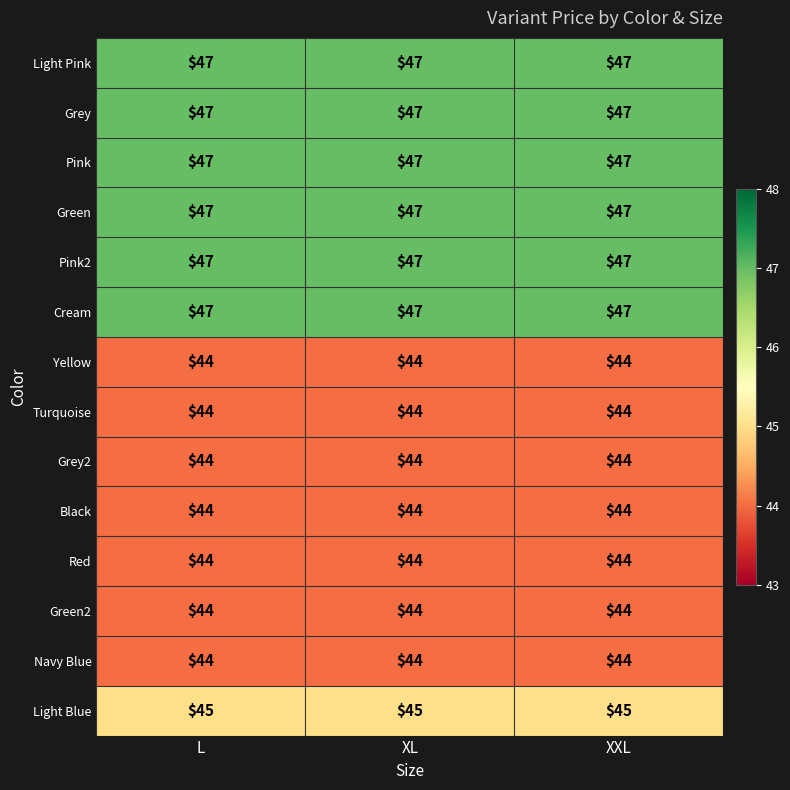

What is the lowest value of the Light Pink series?

47